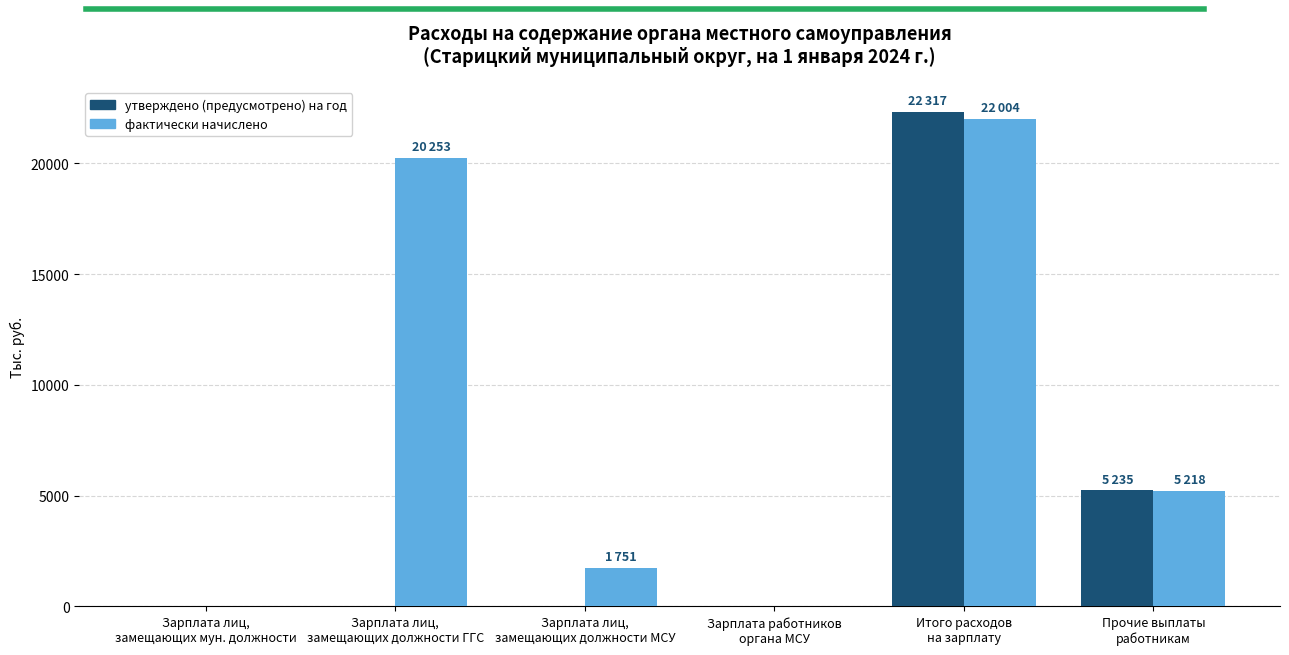

How many groups of bars are there?

6